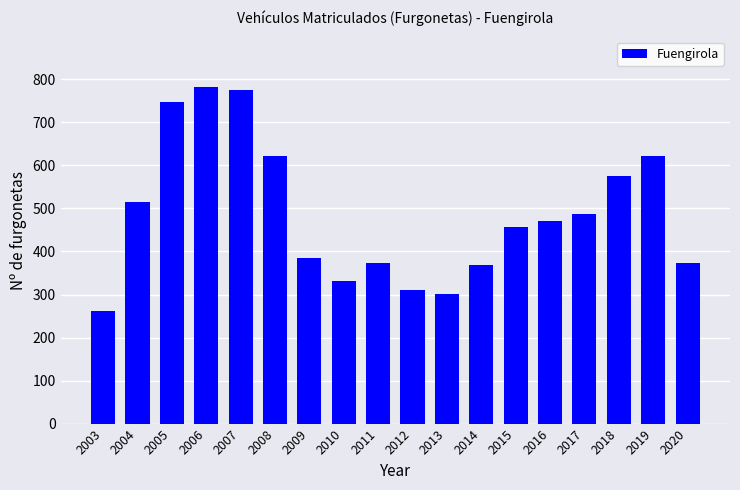

What is the change in value from 2003 to 2010?

+71